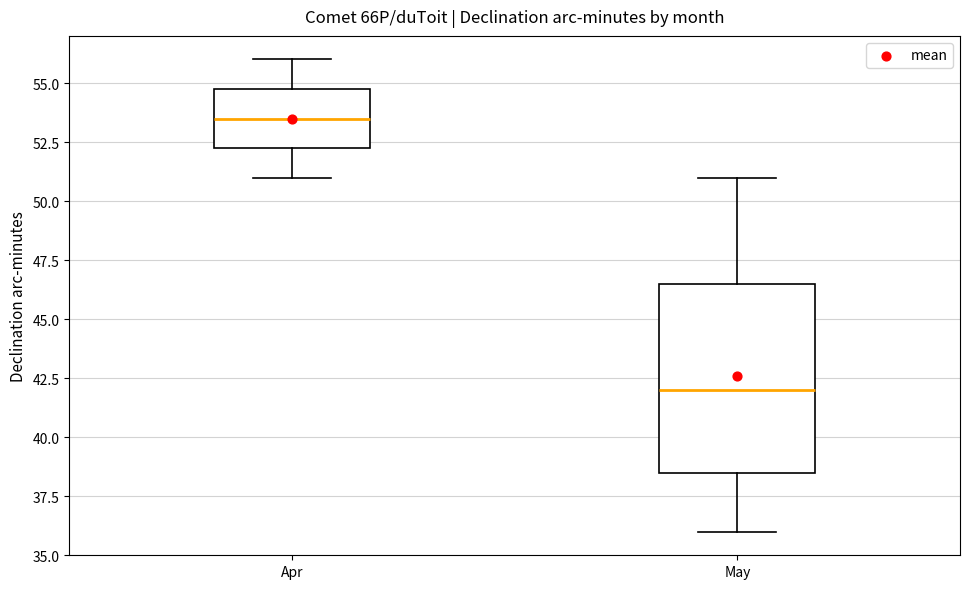

Which box's median line is the lowest?

May